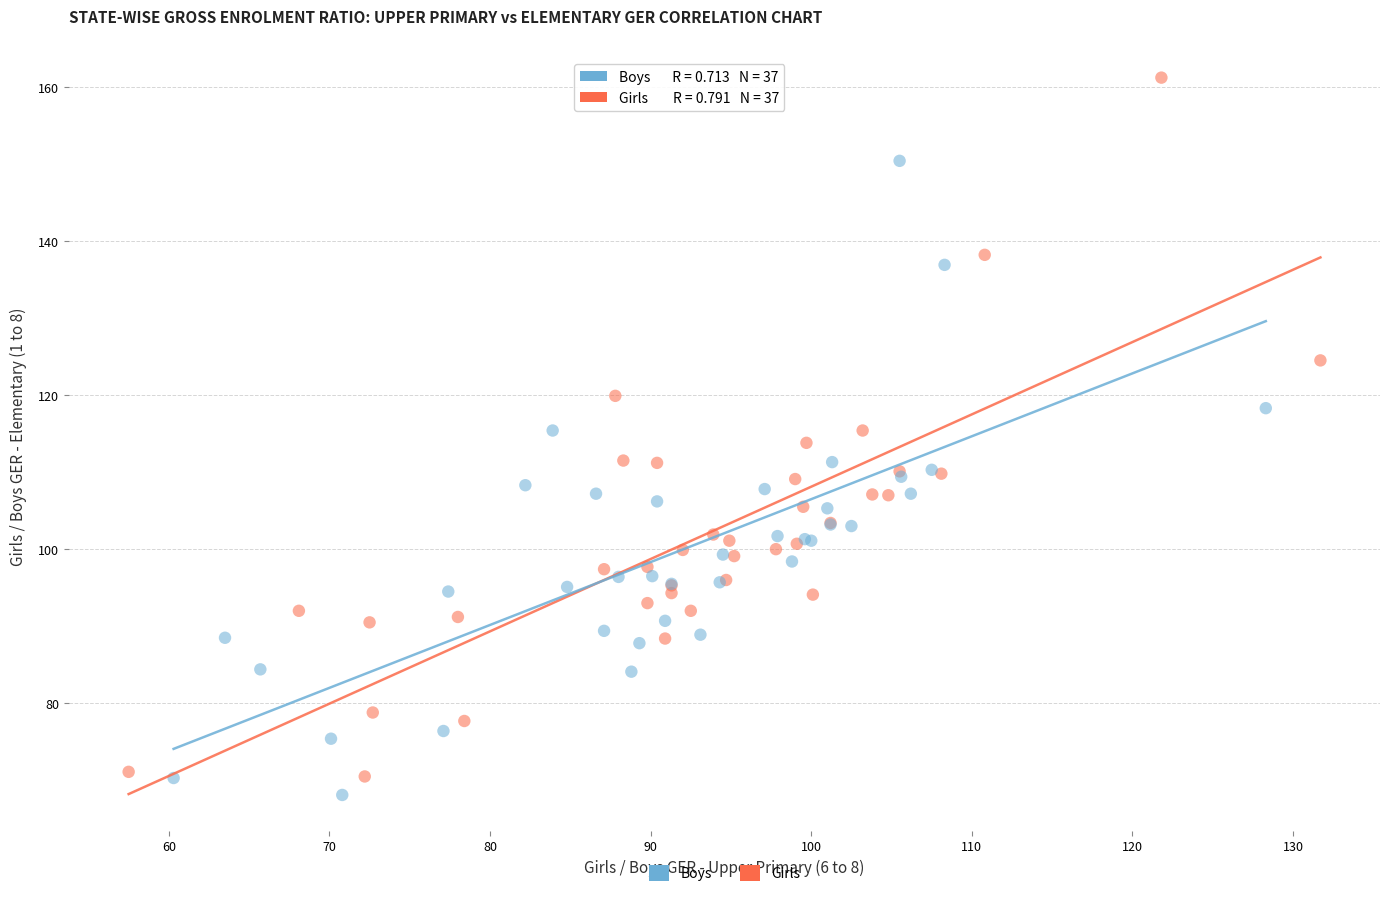

Which series has the largest Y range (max minus min)?

Girls